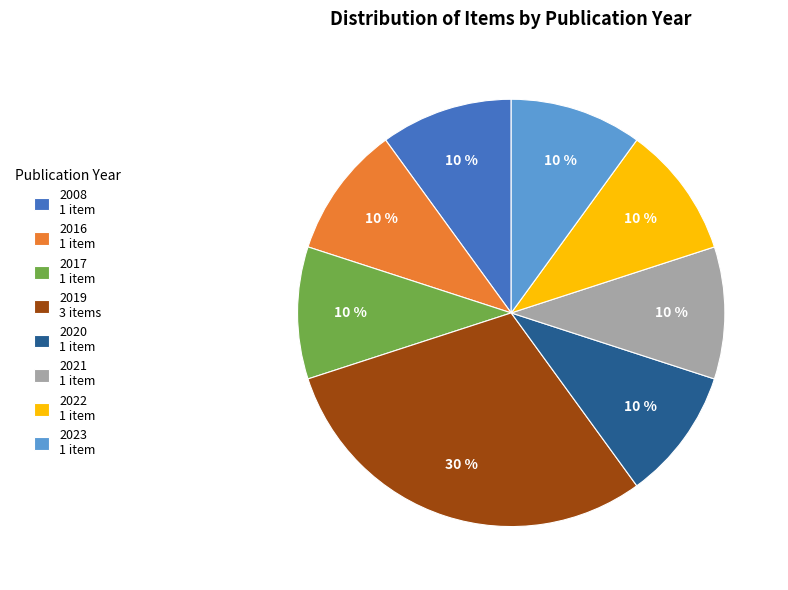

Do 2022 1 item and 2020 1 item together represent more than half of the pie?

No